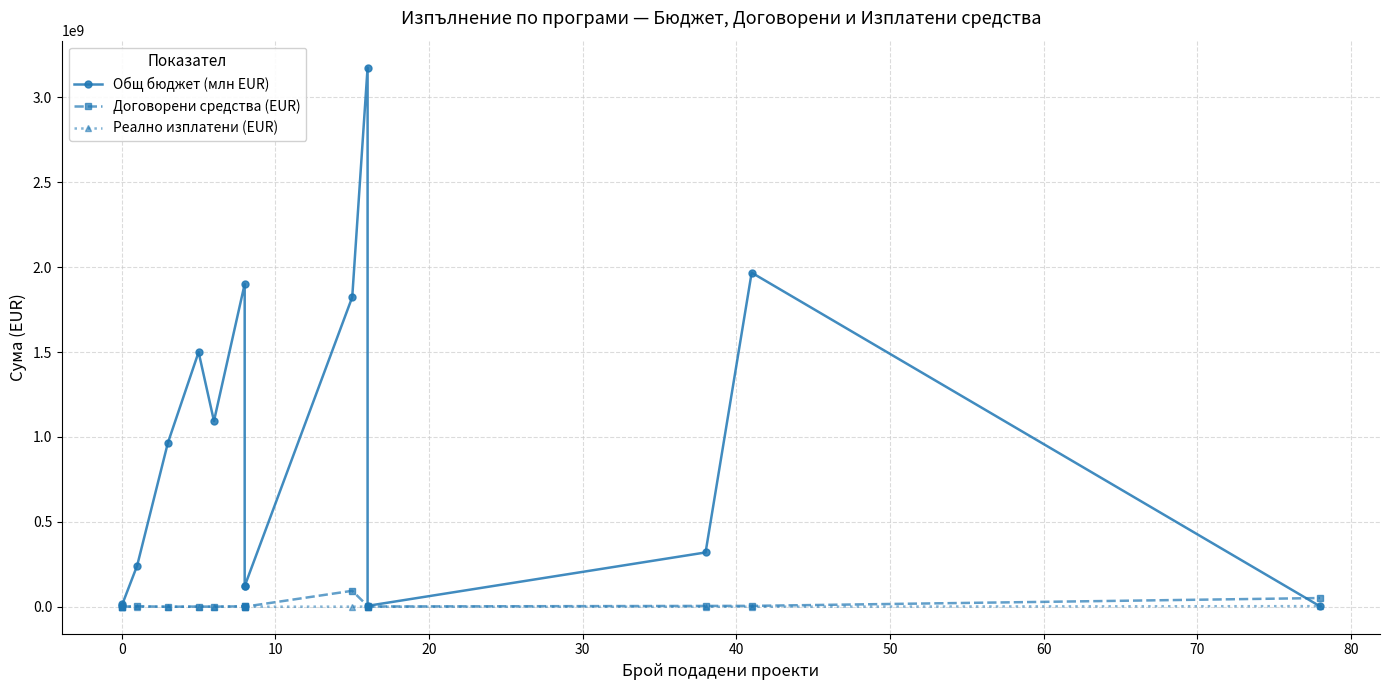

Does the chart display data point markers on the line(s)?

Yes